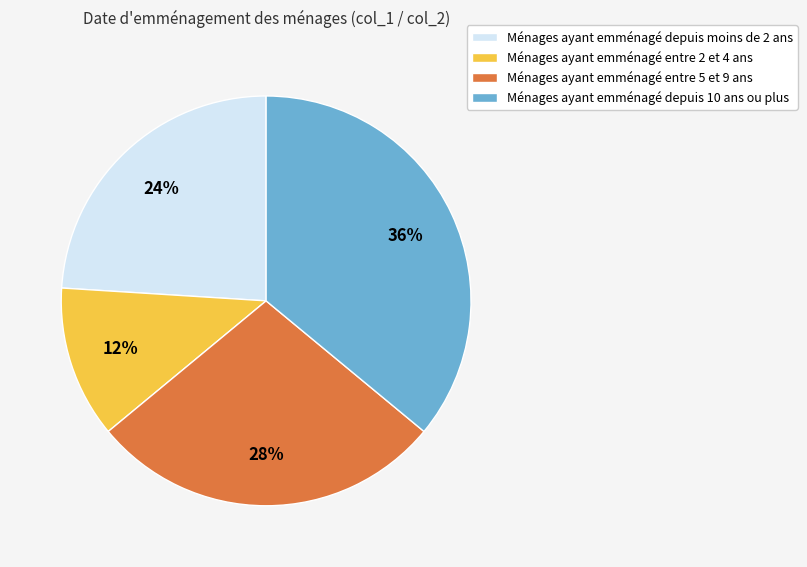

Rank the categories by value from lowest to highest.

Ménages ayant emménagé entre 2 et 4 ans, Ménages ayant emménagé depuis moins de 2 ans, Ménages ayant emménagé entre 5 et 9 ans, Ménages ayant emménagé depuis 10 ans ou plus